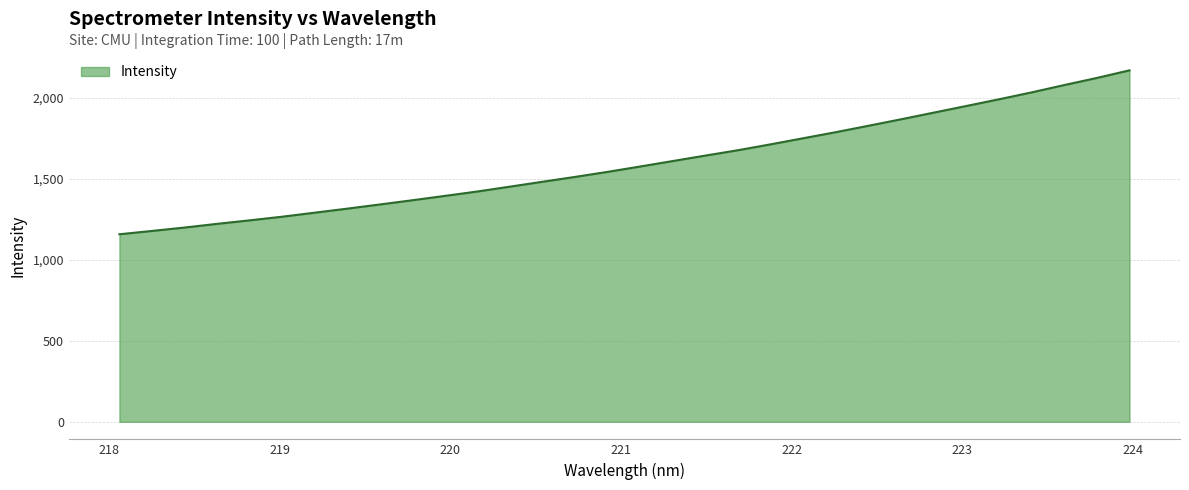

What is the difference between the second highest and minimum values?

965.3